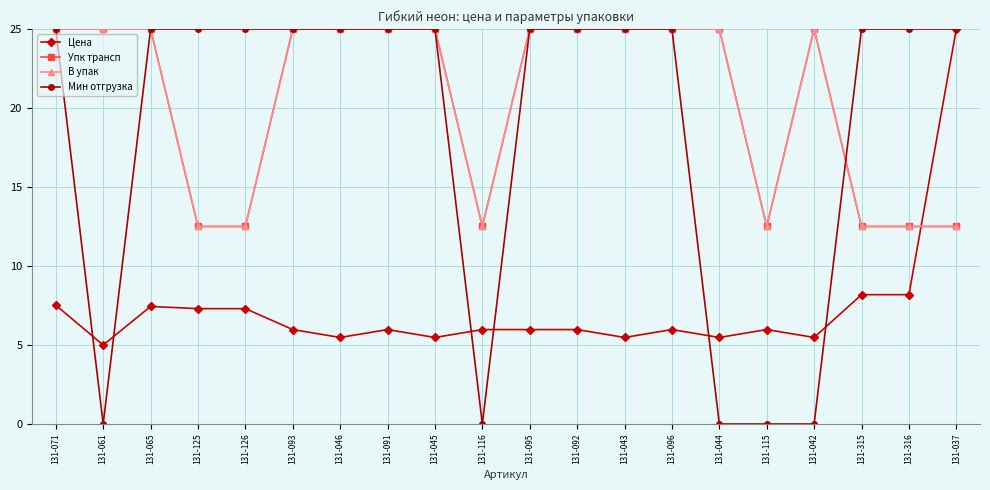

Is this an area chart (filled region under the line)?

No